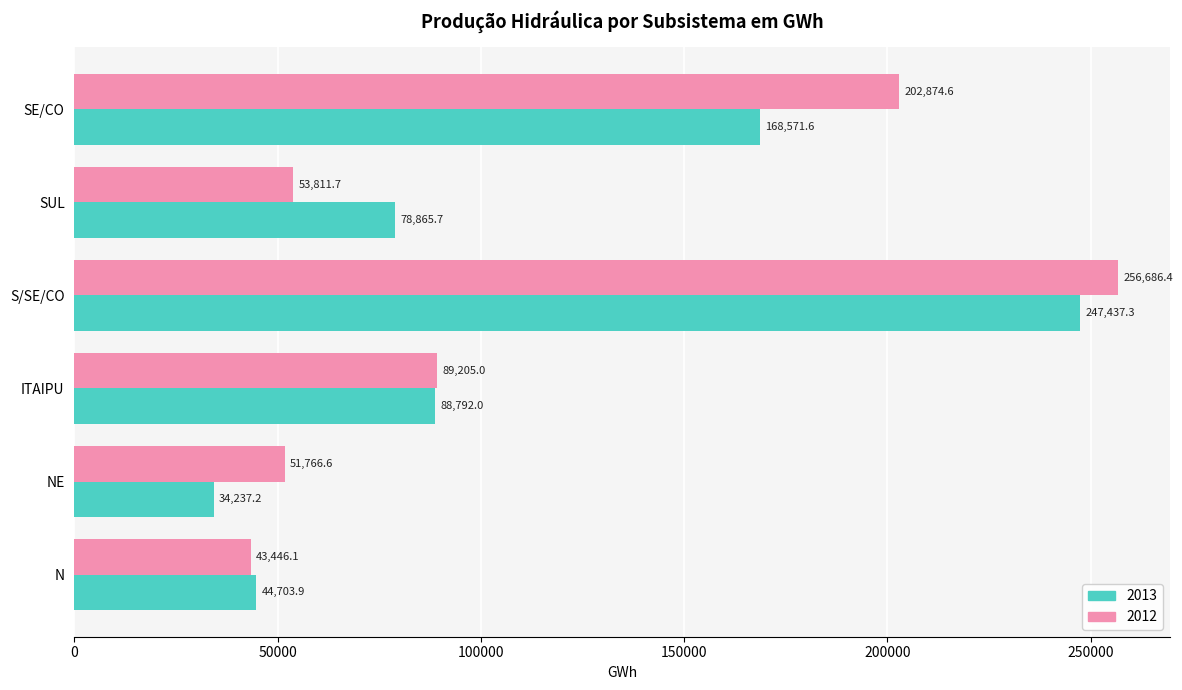

The value of 2013 at NE is 22716.4. True or false?

False